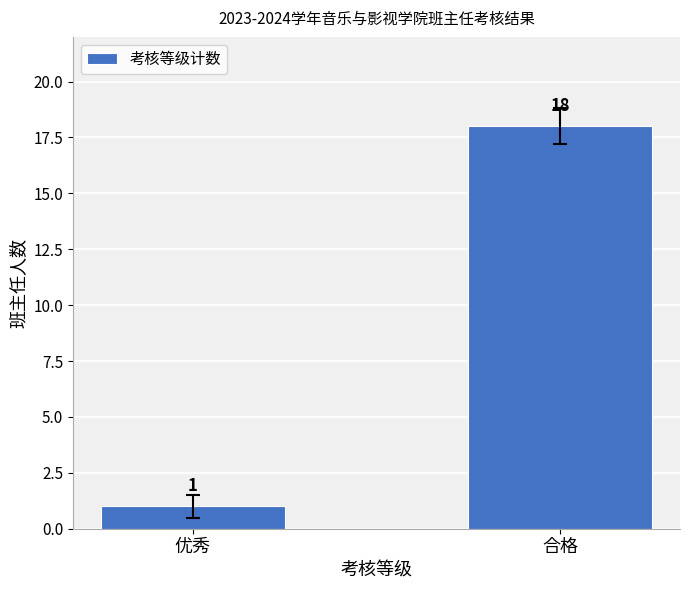

Reading right to left, list all the values displayed in this chart.

18	1